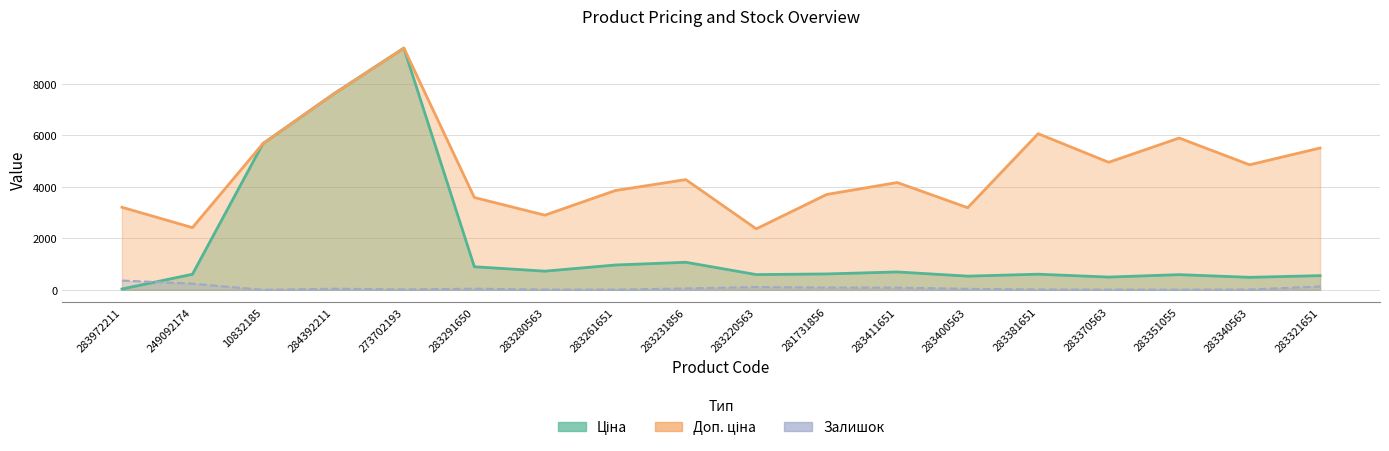

What is the difference between the maximum and minimum values in the Залишок series?

359.0